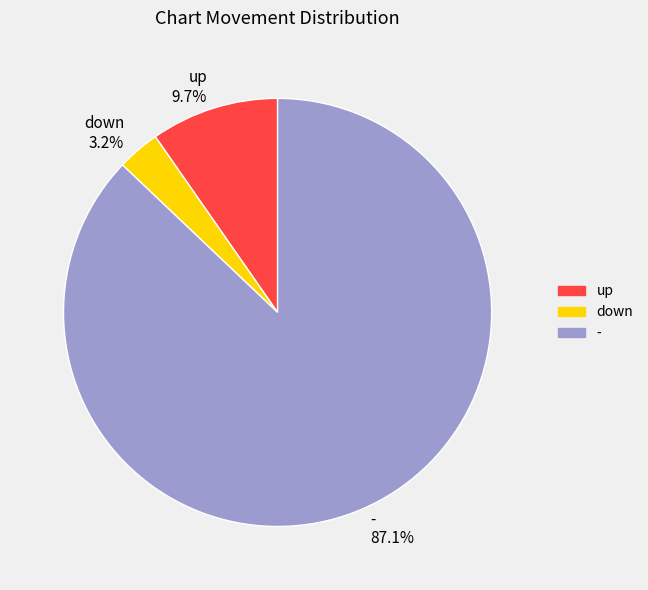

Does any single category account for the majority?

Yes